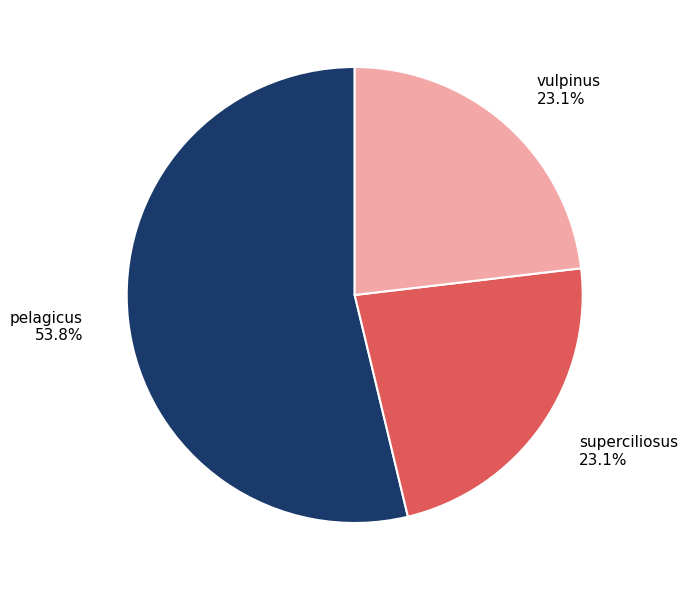

Combined, what portion of the pie is pelagicus 53.8% and superciliosus 23.1%?

76.9%